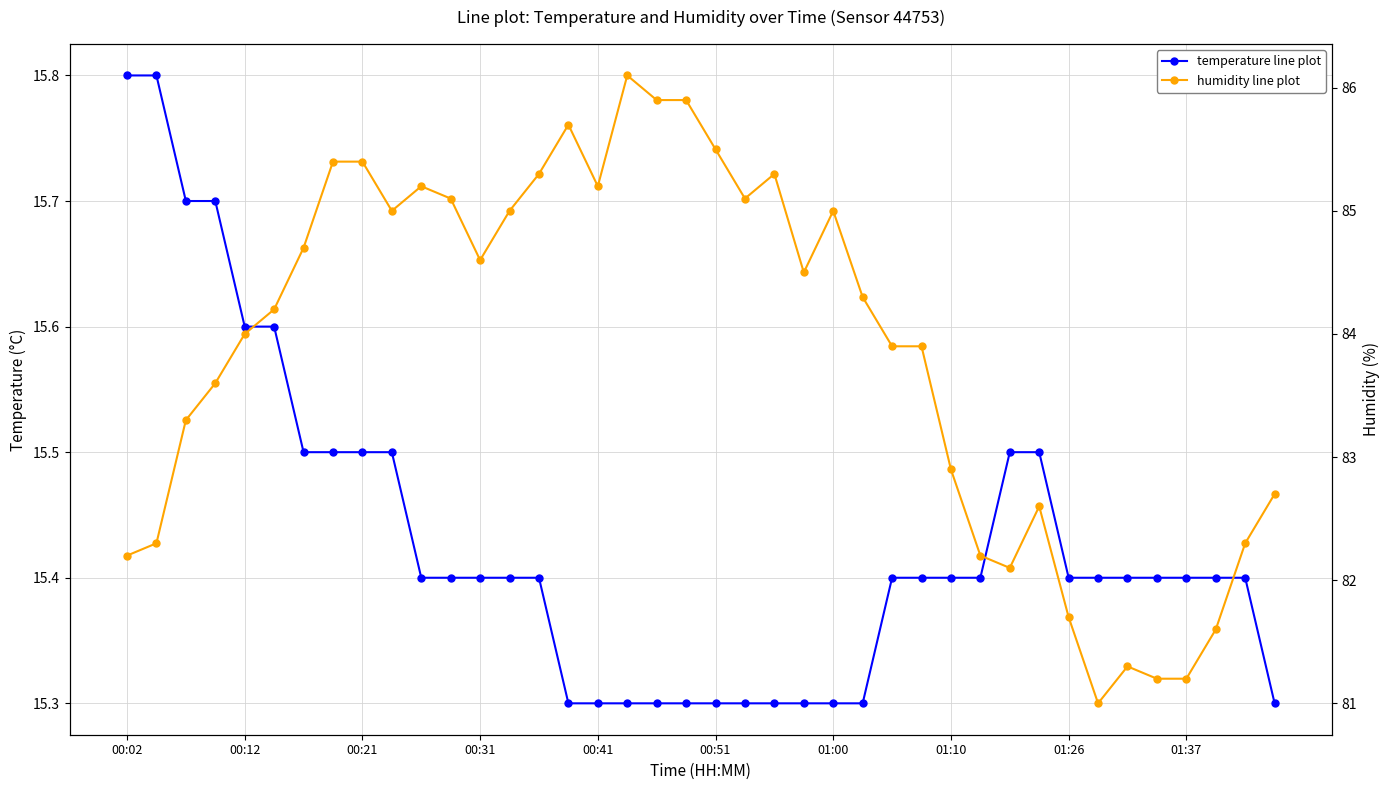

True or false: temperature line plot and humidity line plot cross at least once.

False